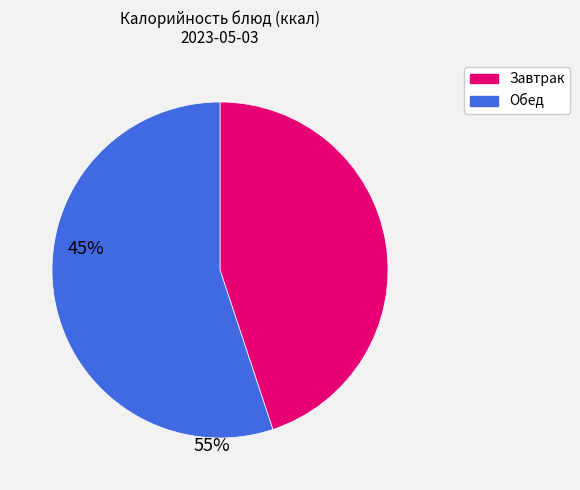

Is there any slice that represents more than half of the pie?

Yes